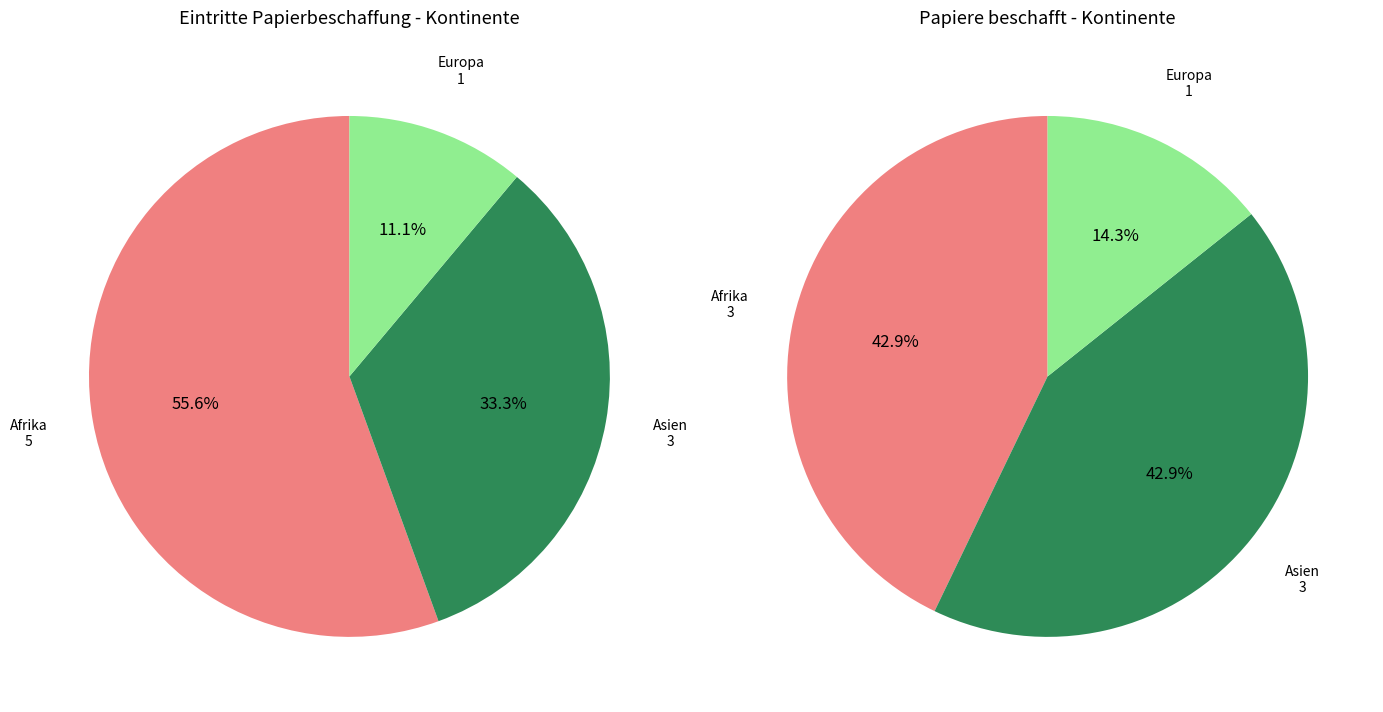

True or false: Ozeanien accounts for 1% of the total.

False